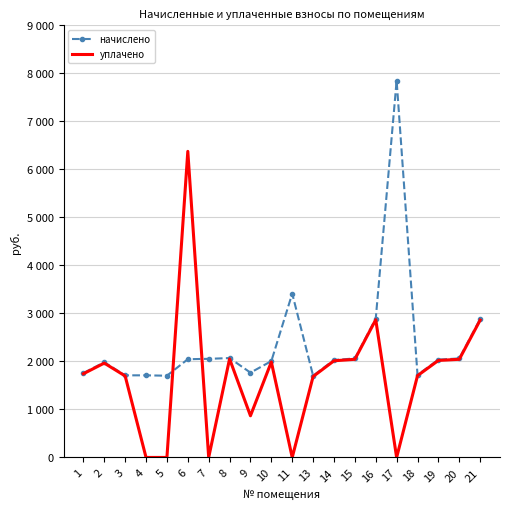

What are all the series names shown in the legend?

начислено, уплачено